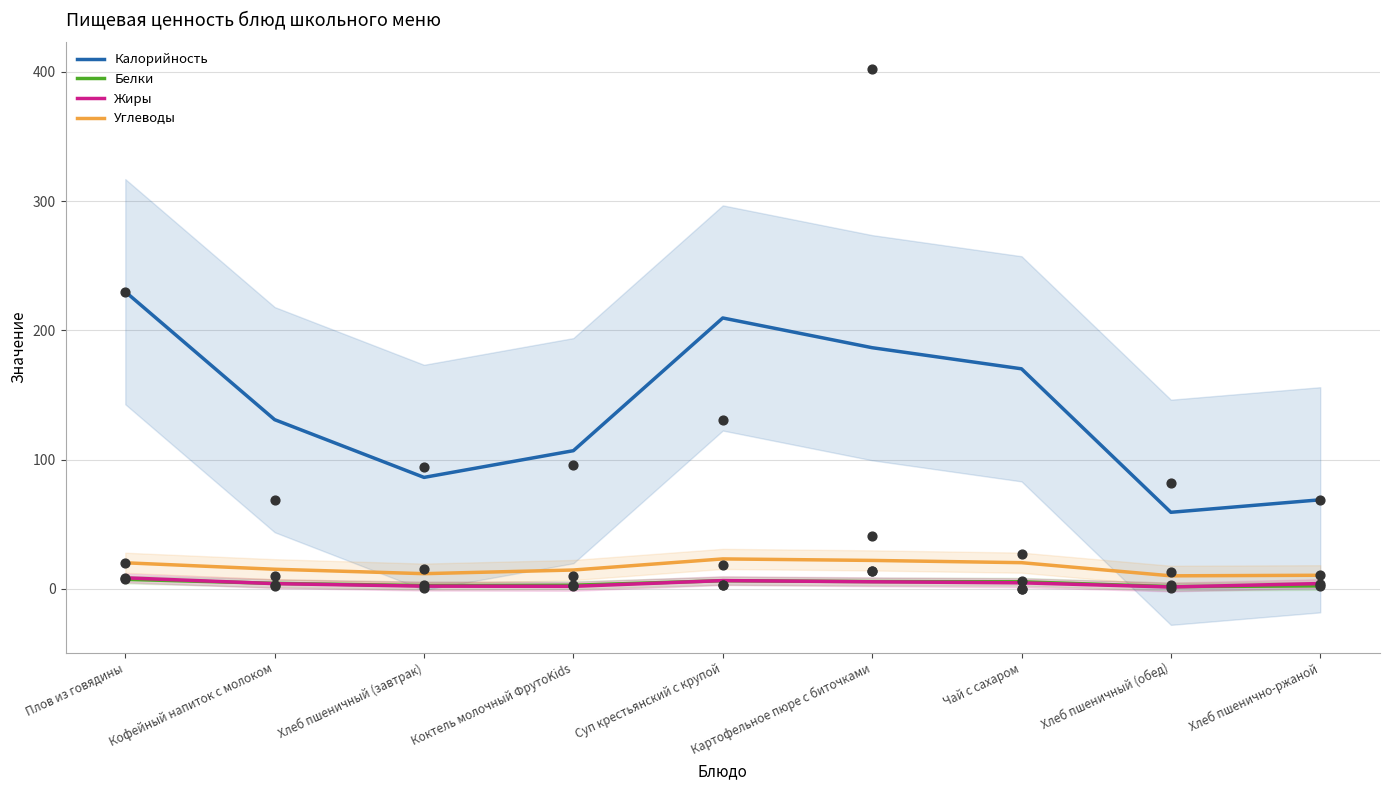

What is the total value across all series at Плов из говядины?

266.4